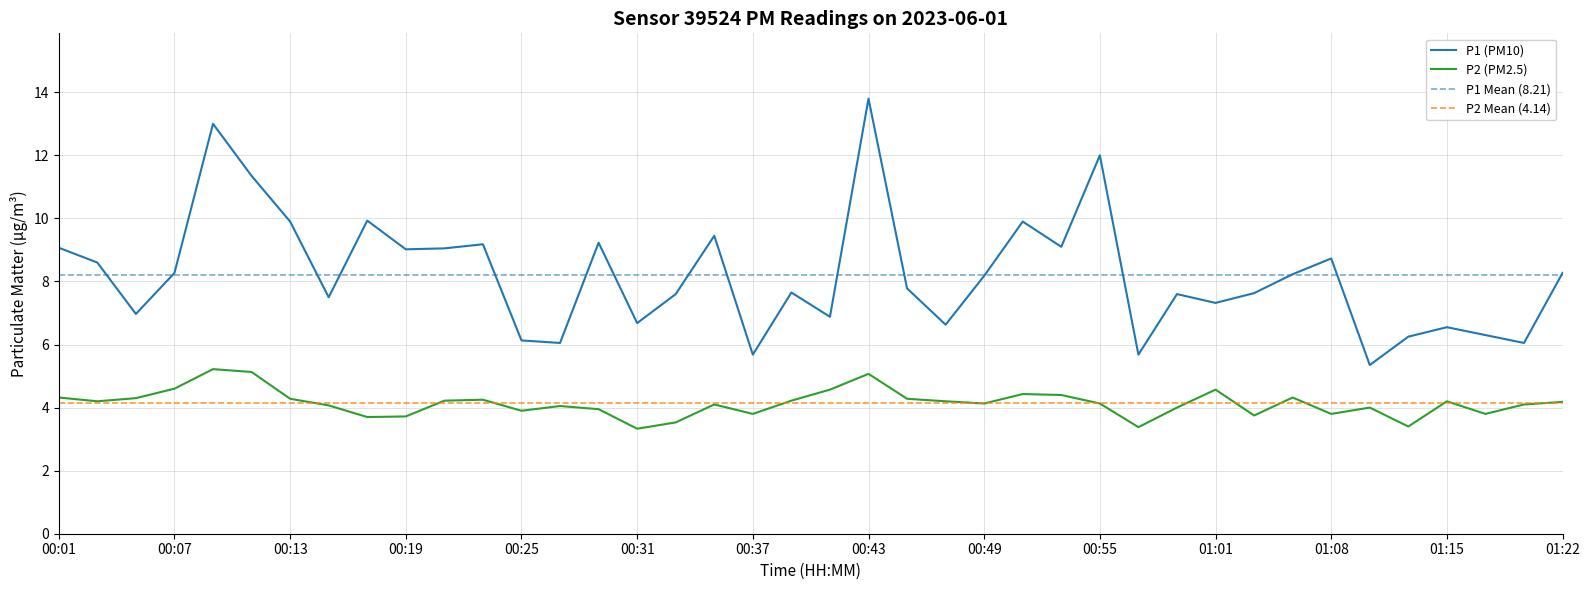

What position from the left is 00:37?

19